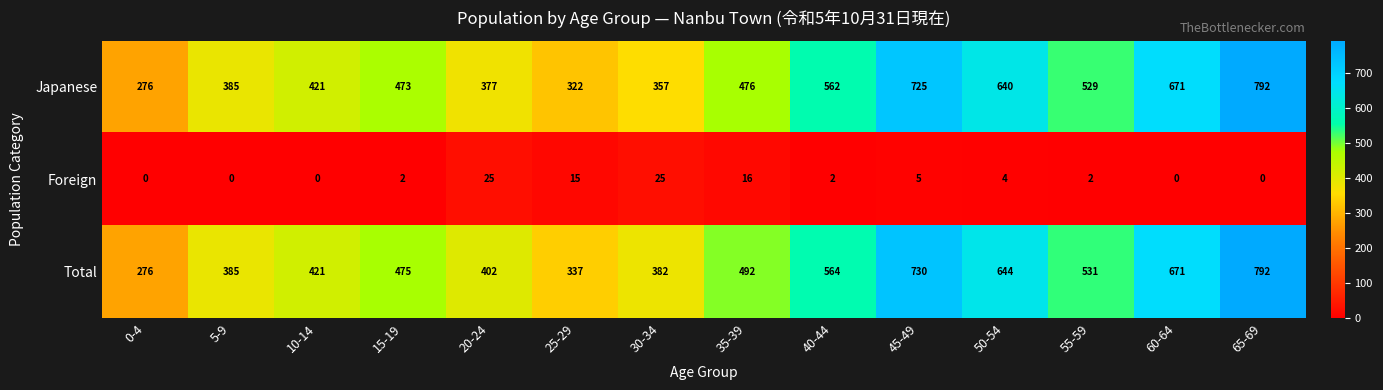

What value does the Japanese series have at 30-34, to the nearest 100?

400